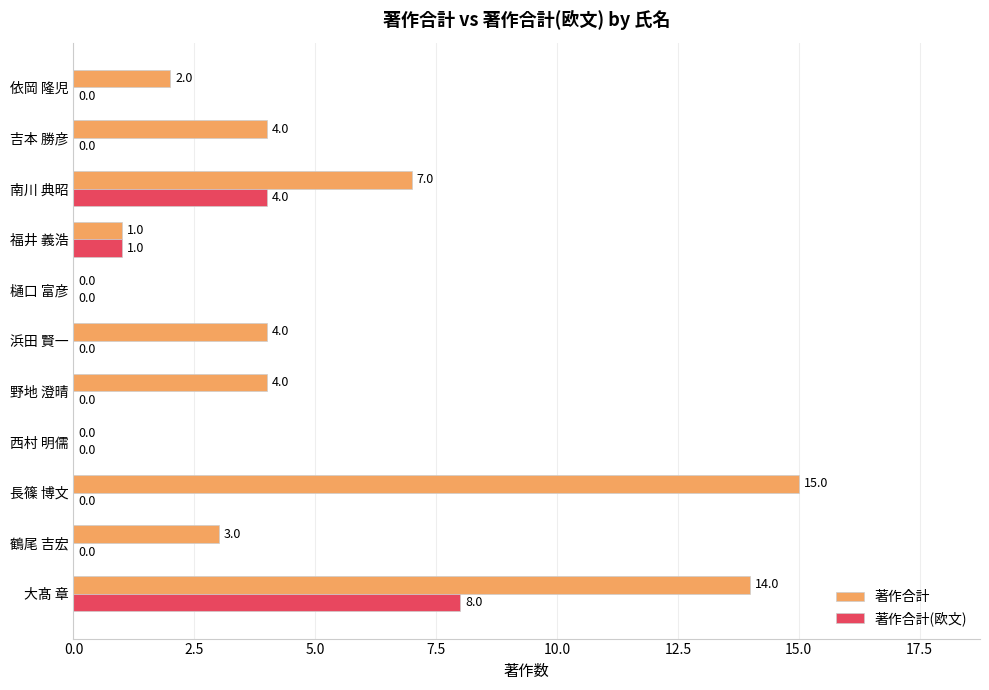

Which series changed the most between 浜田 賢一 and 南川 典昭?

著作合計(欧文)